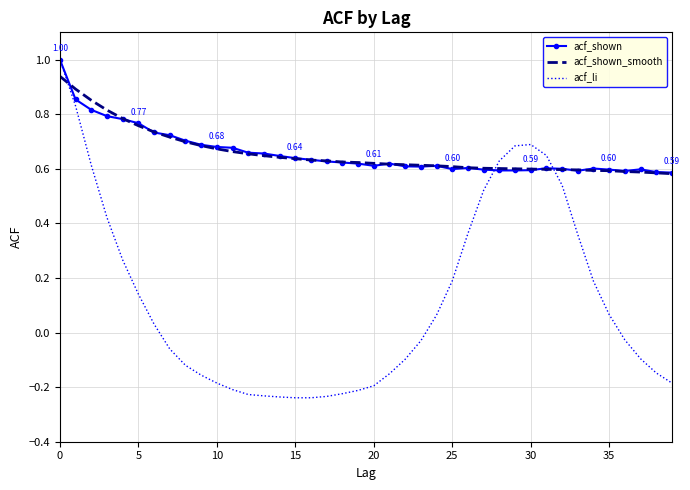

Which series has the widest spread of values?

acf_li